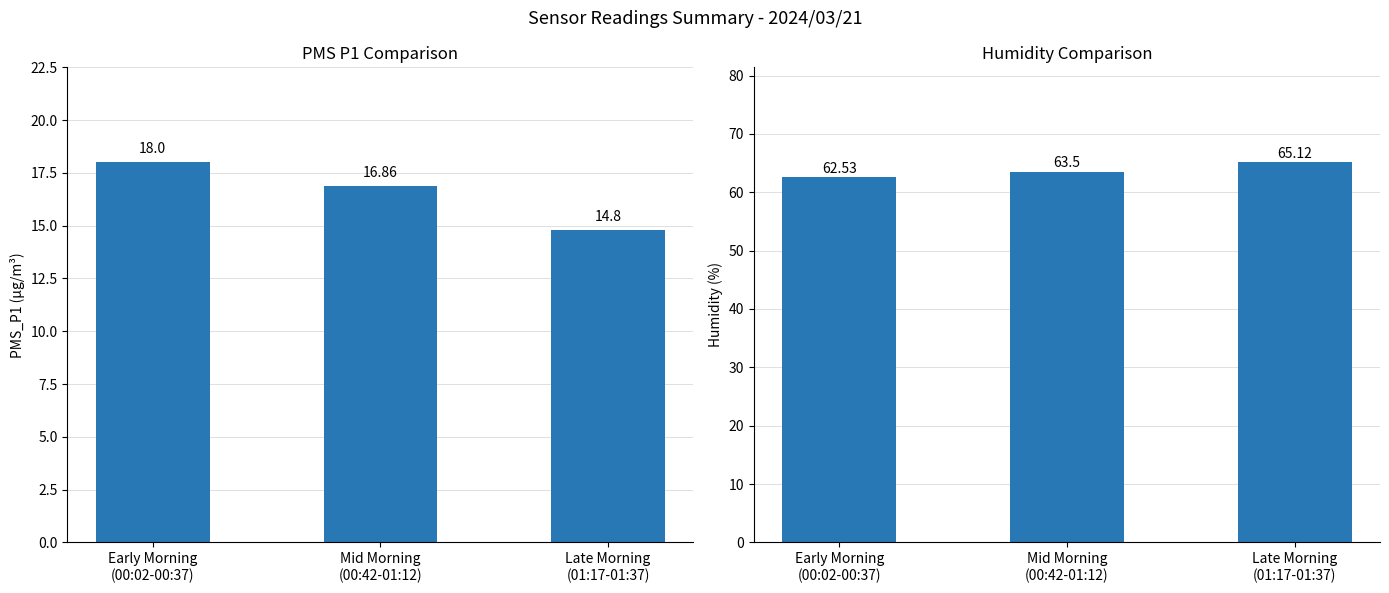

Is the value of Humidity at Late Morning
(01:17-01:37) greater than the value of PMS_P1 at Early Morning
(00:02-00:37)?

Yes